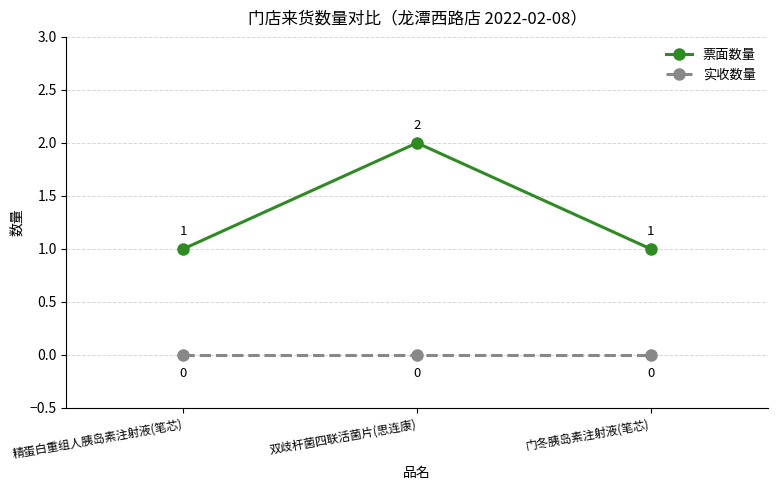

Which series has the largest range (max minus min)?

票面数量